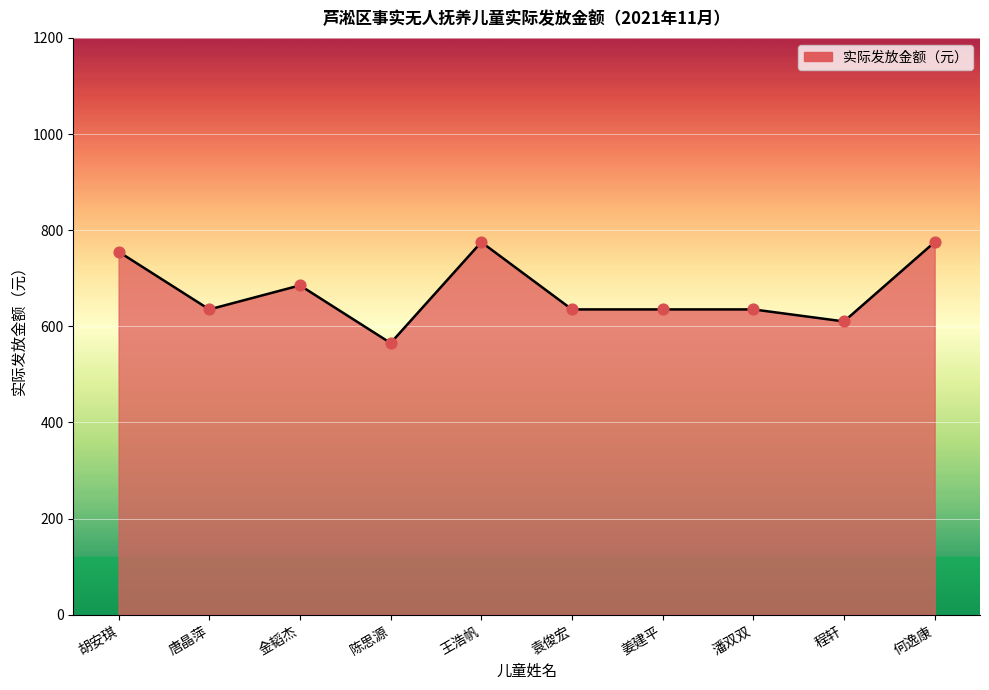

What is the ratio of the value at 金韬杰 to the value at 潘双双?

1.1